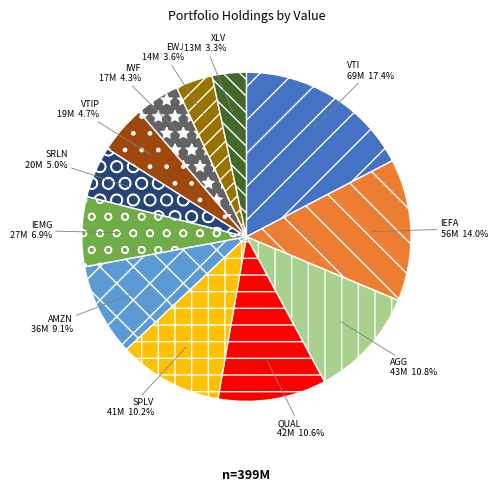

Is there any slice that represents more than half of the pie?

No